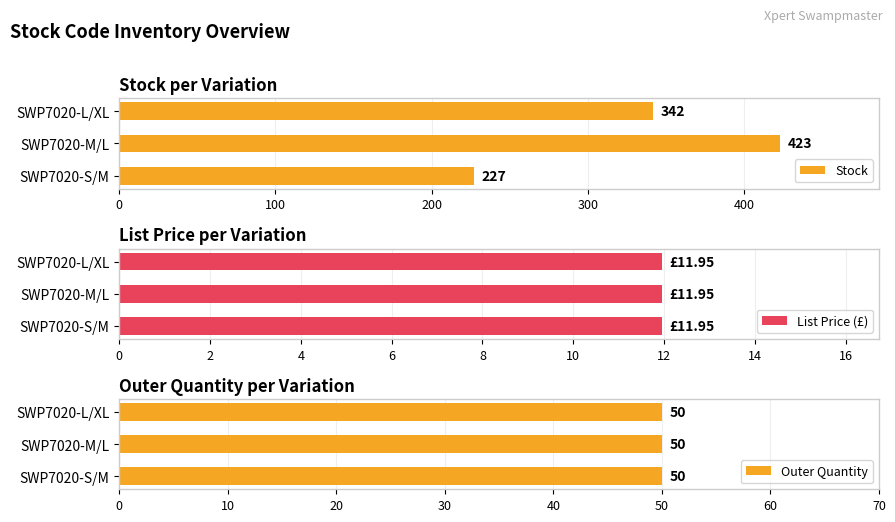

List the labels in order of Stock value, largest first.

SWP7020-M/L, SWP7020-L/XL, SWP7020-S/M